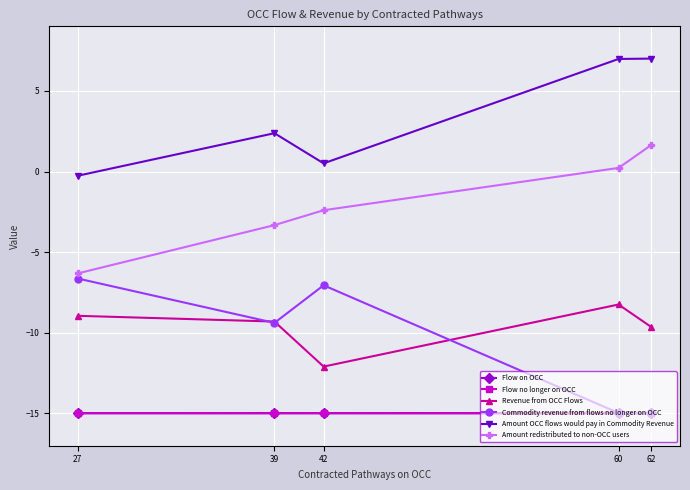

What is the maximum value for Commodity revenue from flows no longer on OCC?

-6.6